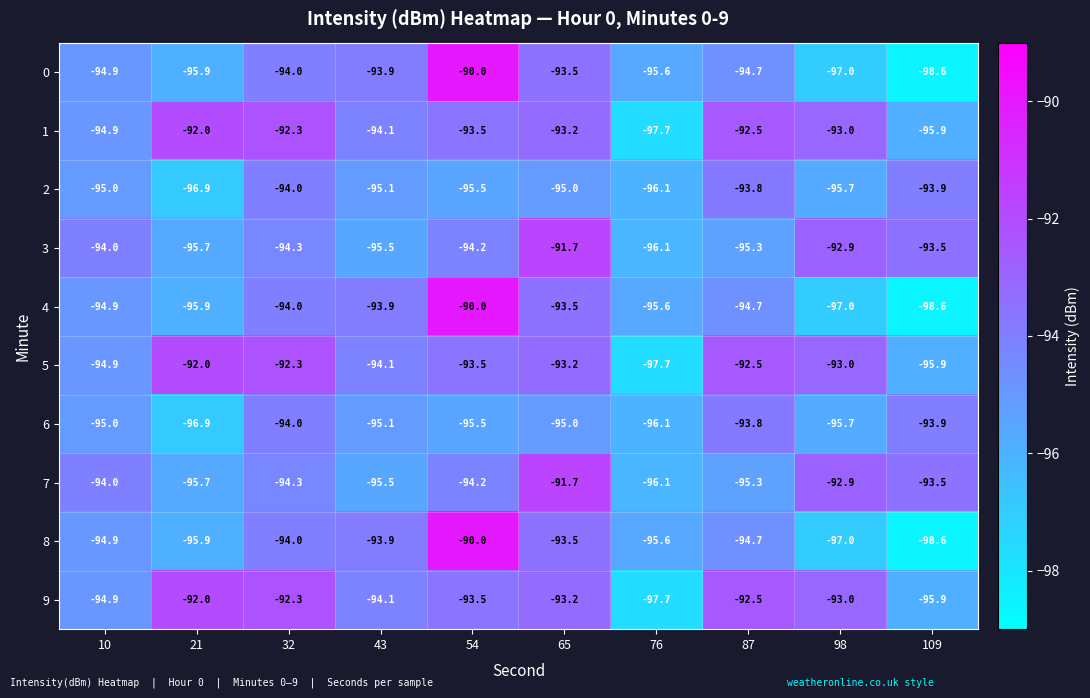

What is the total value across all series at 76?

-964.3